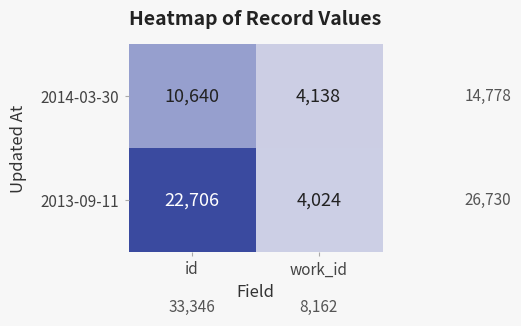

The 2014-03-30 series shows 10640 at id. True or false?

True